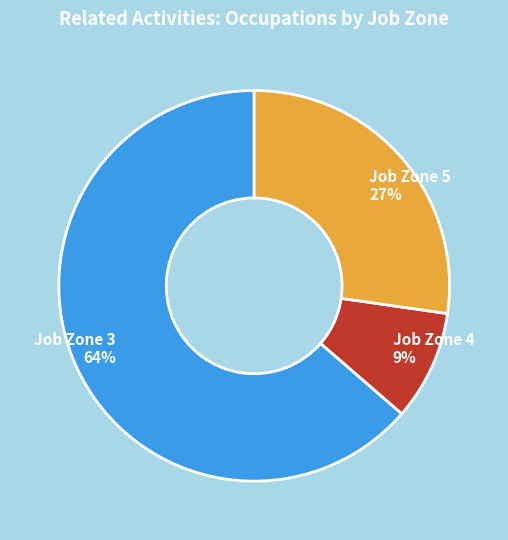

How many slices are in this pie chart?

3